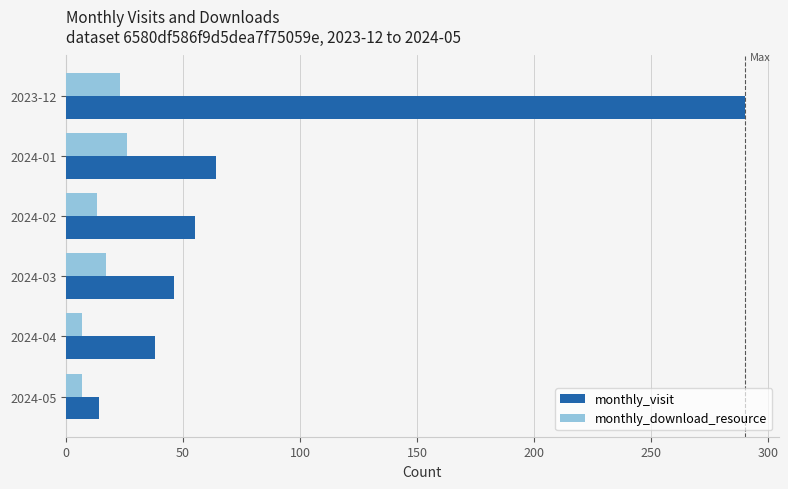

At which category is the sum across all series the highest?

2023-12